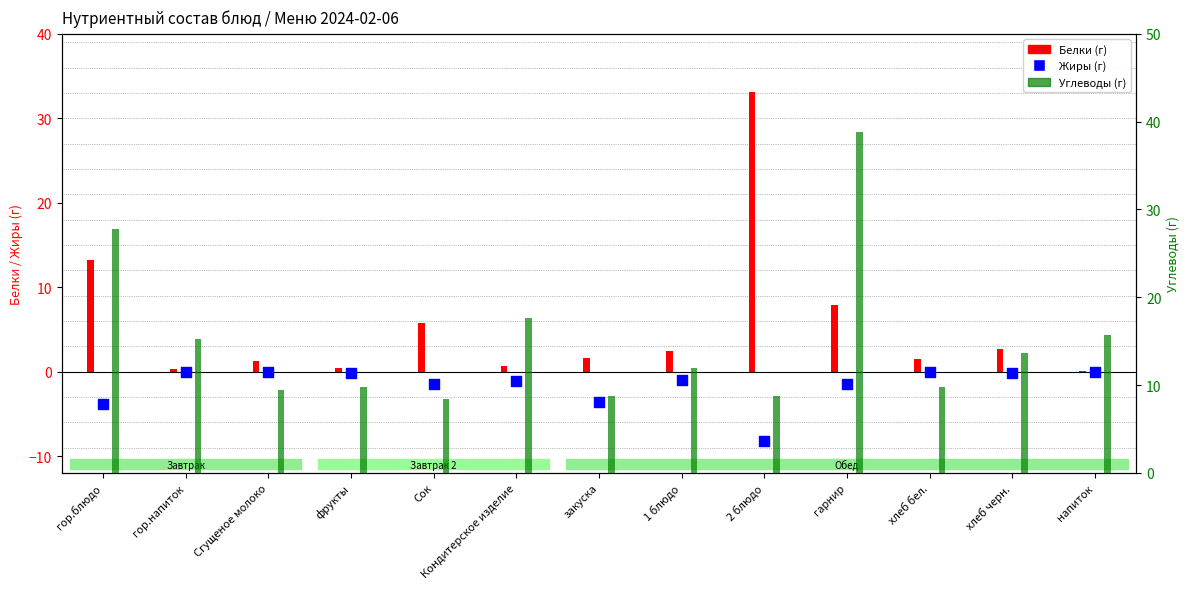

What are all the series names shown in the legend?

Белки (г), Жиры (г), Углеводы (г)